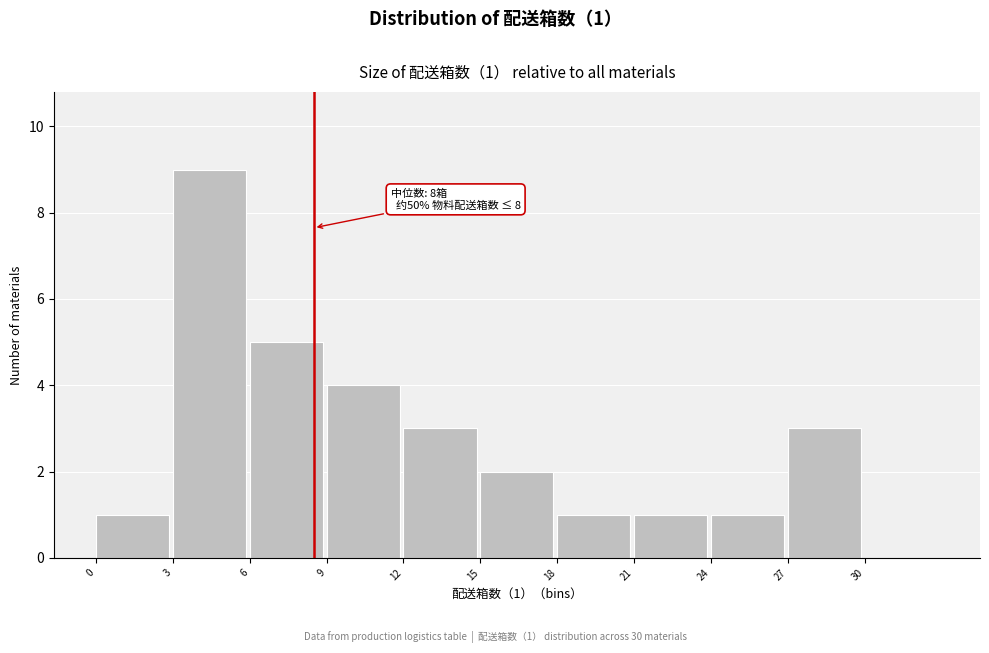

Which range on the x-axis has the tallest bar?

3 to 6